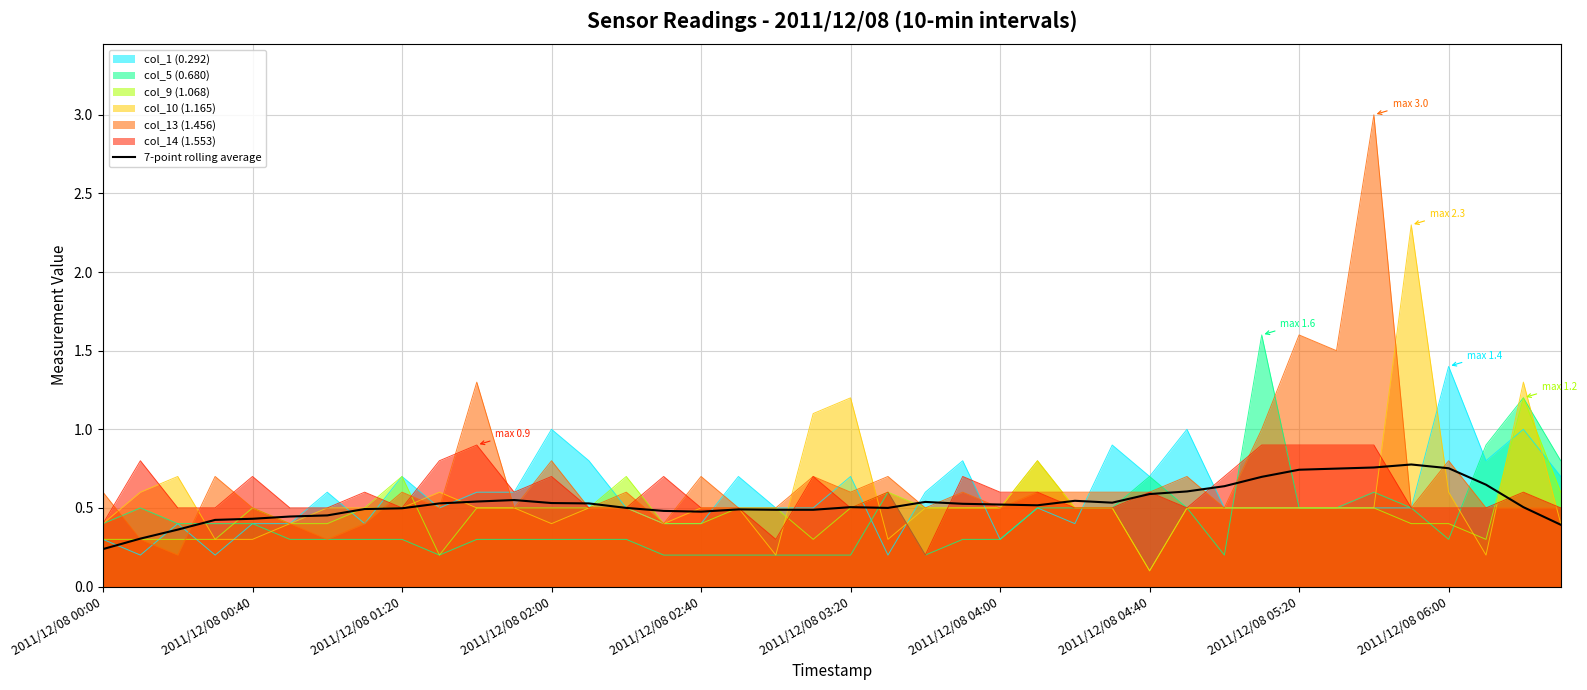

Does the chart have visible grid lines?

Yes